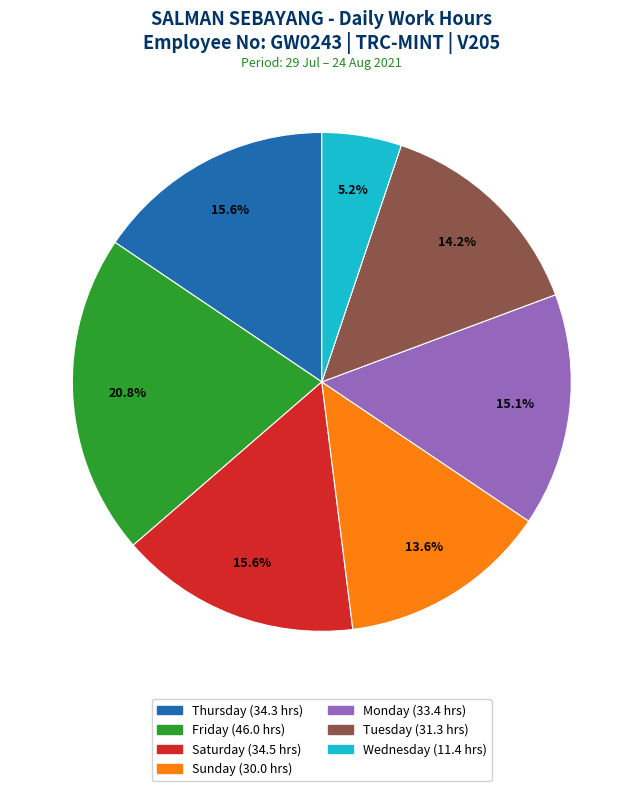

Is there a majority slice in this chart?

No